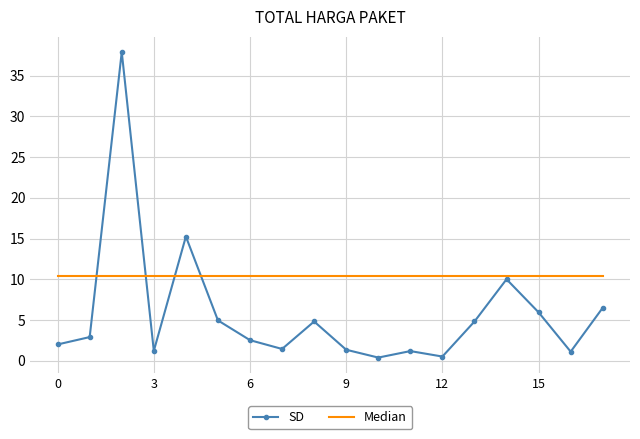

Which series has the widest spread of values?

SD